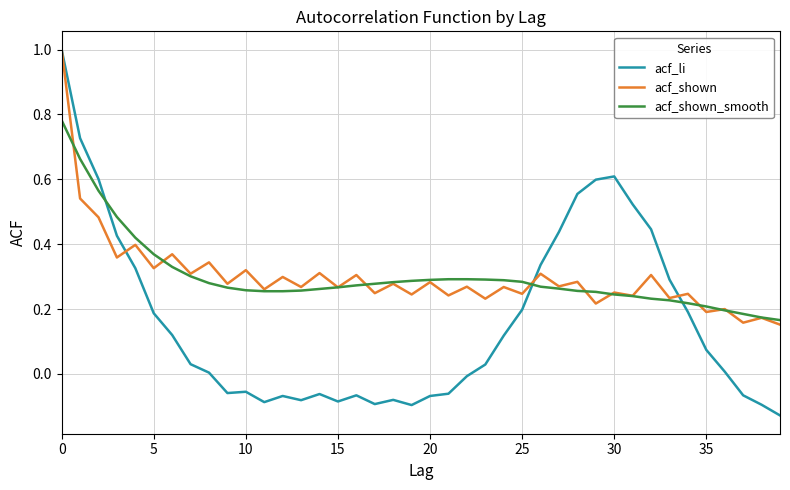

What is the highest value of the acf_shown series?

1.0